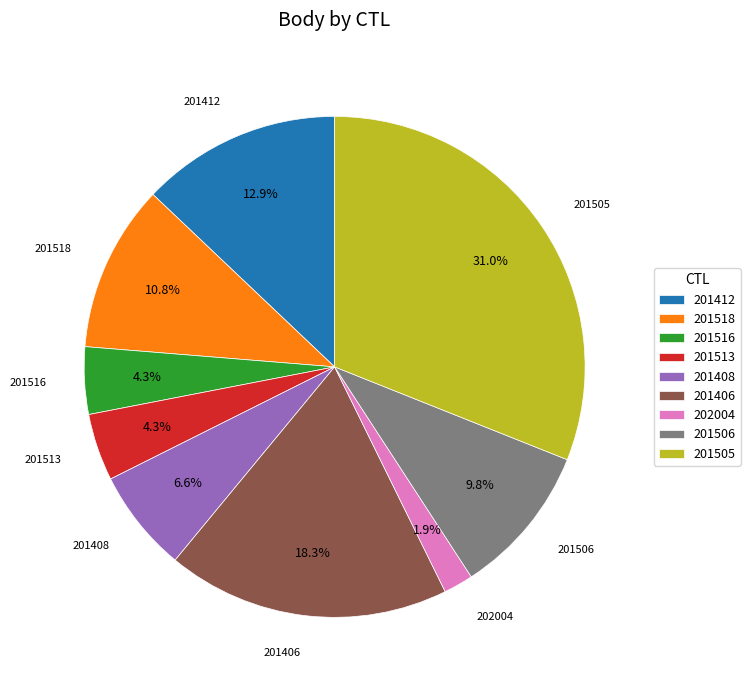

How much of the chart is everything except 201406?

81.7%